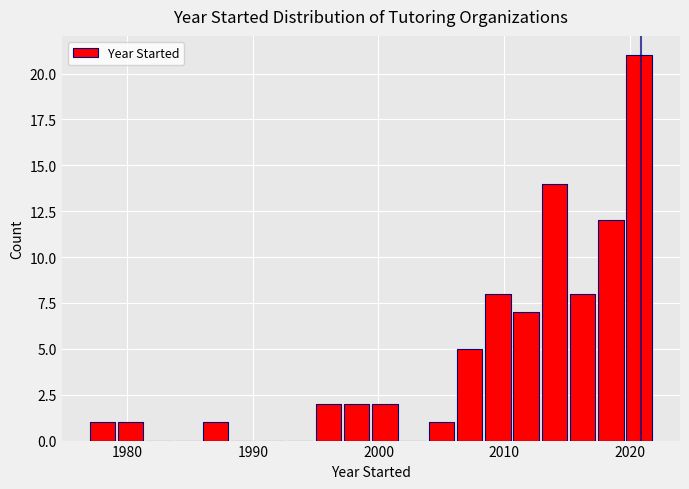

Around what value on the x-axis is the tallest bar? Give the approximate position of its centre, as read against the axis.

2021